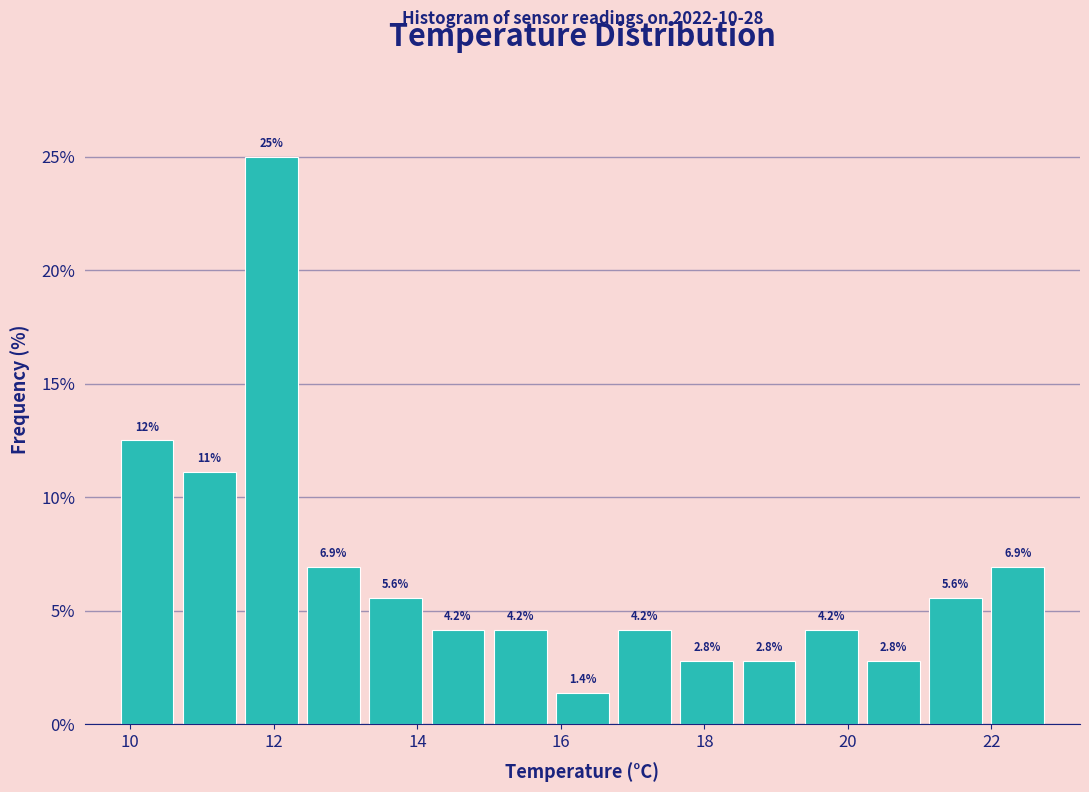

Which range on the x-axis has the tallest bar?

11.6 to 12.4